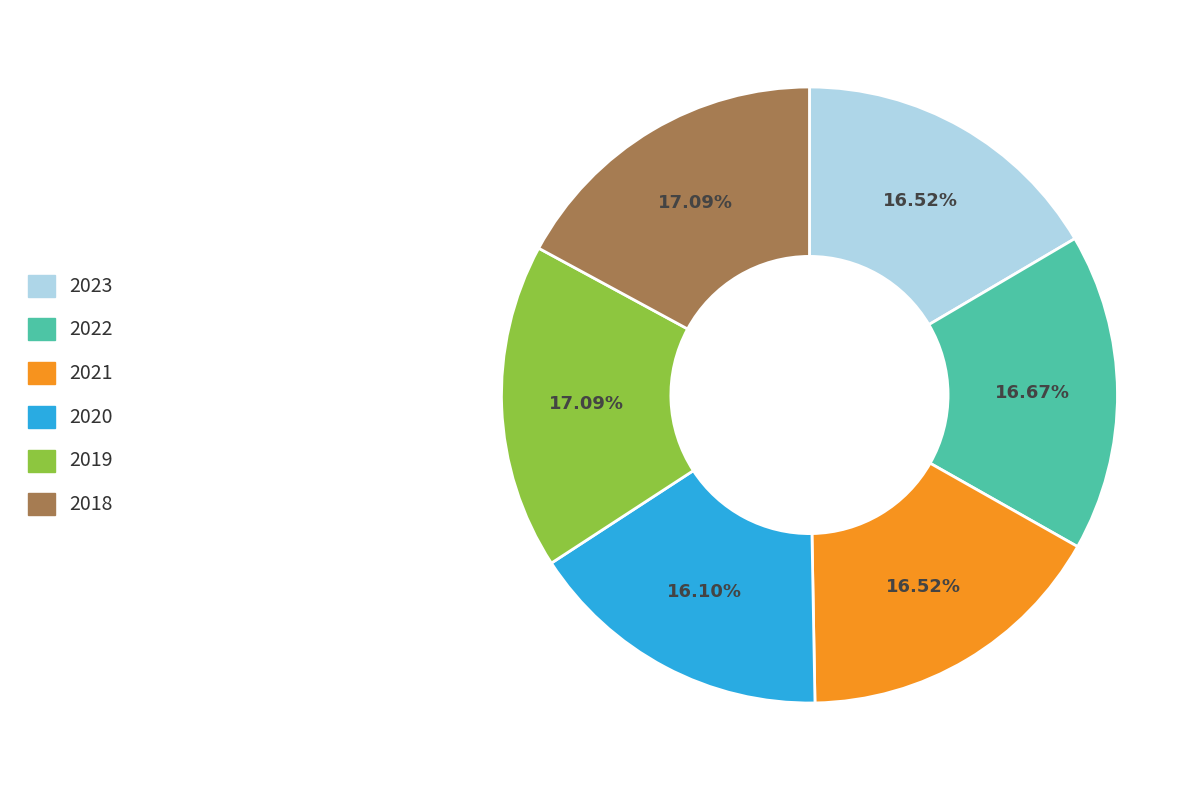

To the nearest percent, what is the difference between the largest and smallest slice percentages?

1%